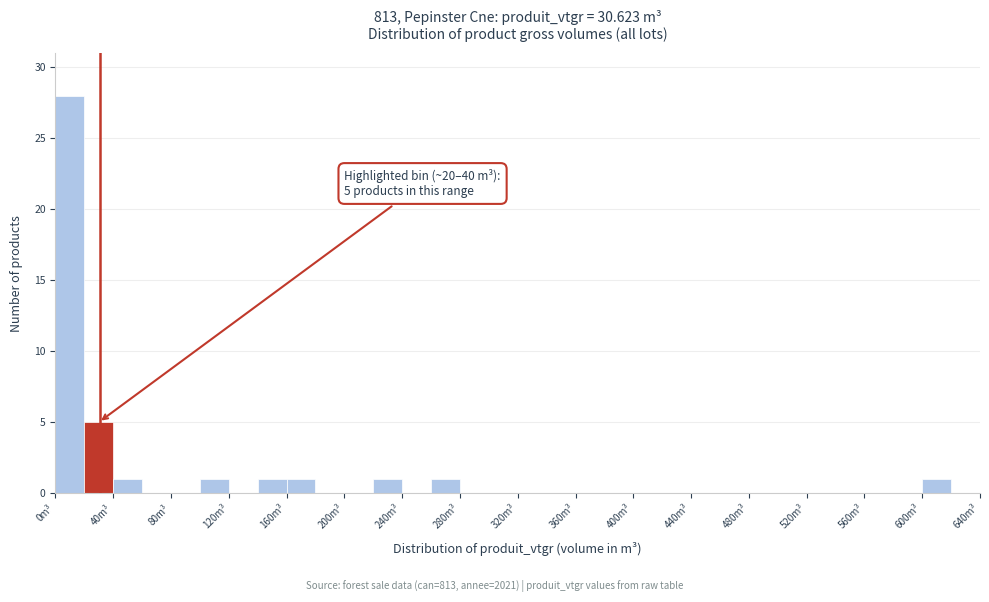

Which range on the x-axis has the tallest bar?

0 to 20